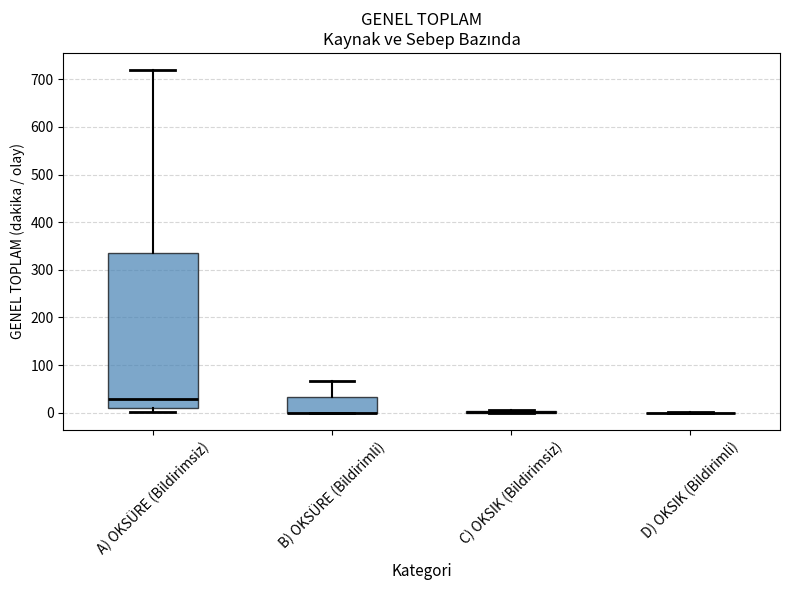

Comparing the boxes themselves (not the whiskers), which one is the tallest?

A) OKSÜRE (Bildirimsiz)